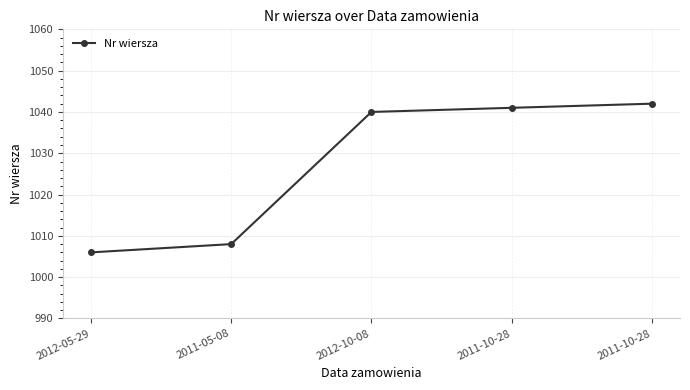

Reading left to right, extract all data points from this chart.

2012-05-29=1006	2011-05-08=1008	2012-10-08=1040	2011-10-28=1041	2011-10-28=1042